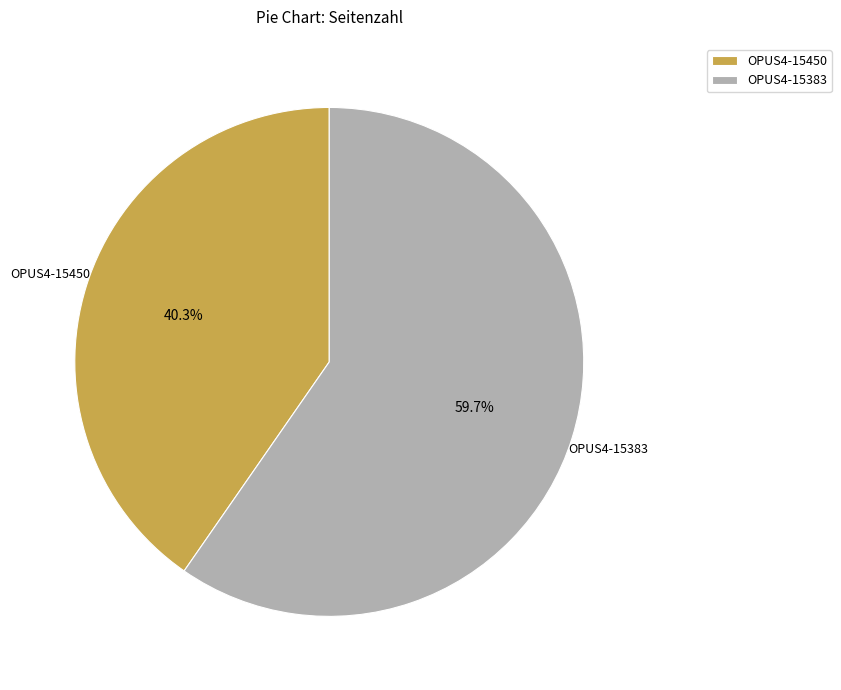

What is the ratio of the value at OPUS4-15450 to the value at OPUS4-15383?

0.7